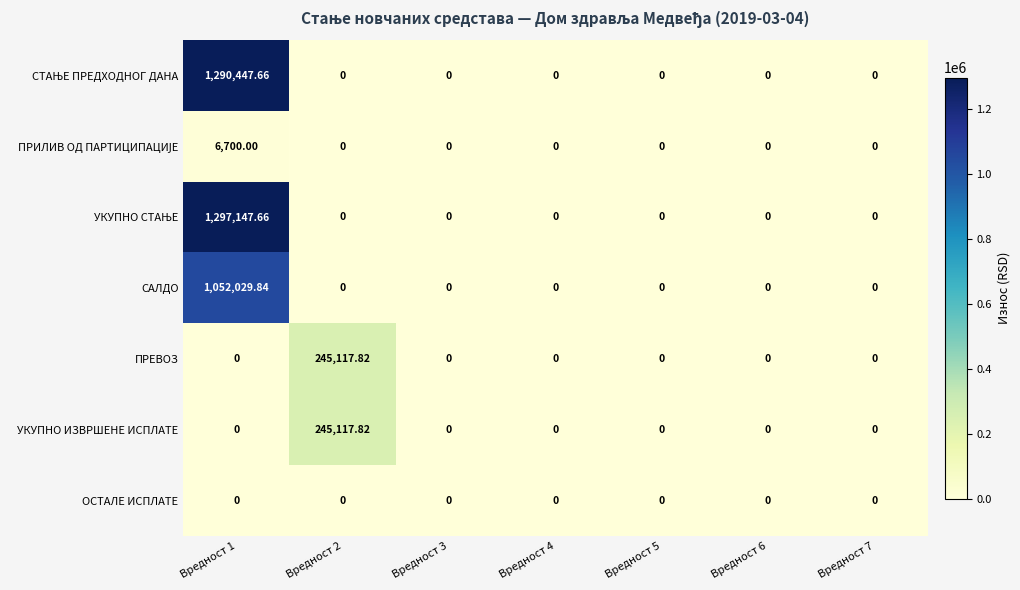

Count the number of categories in the chart.

7